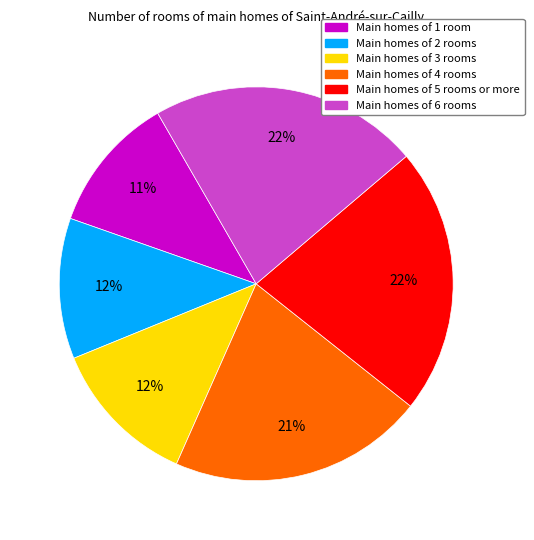

How many segments does this pie chart have?

6